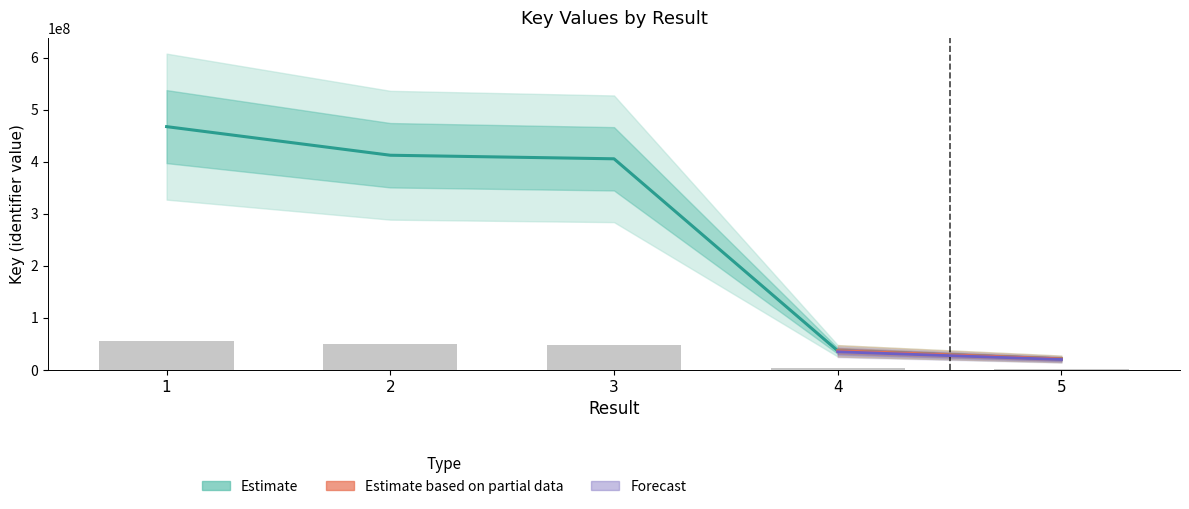

What is the sum of the values at 2 and 3?

818388811